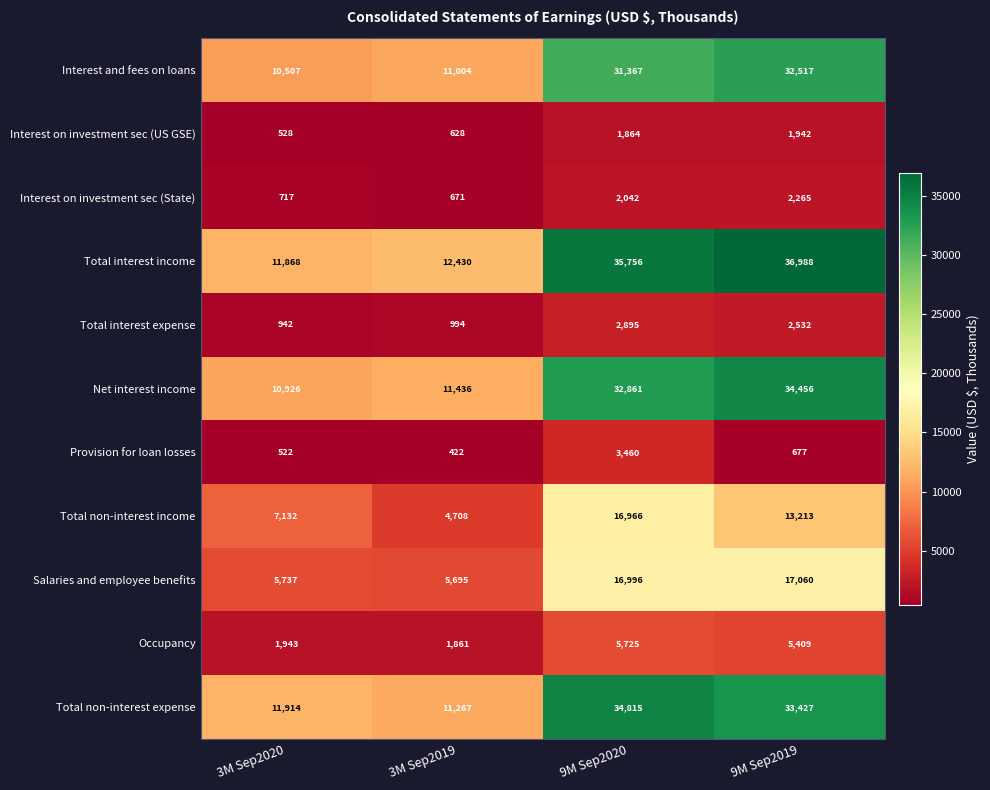

Which series has the widest spread of values?

Total interest income